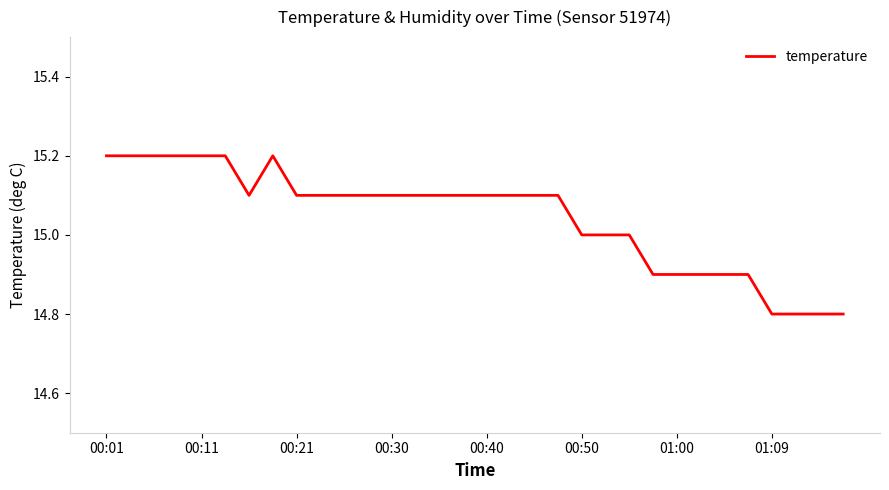

What is the maximum value shown in the chart?

15.2